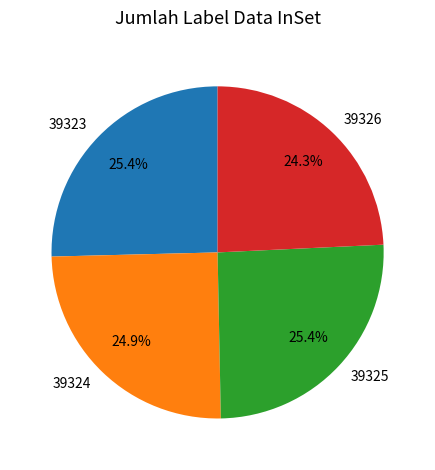

Which slice is the smallest?

39326